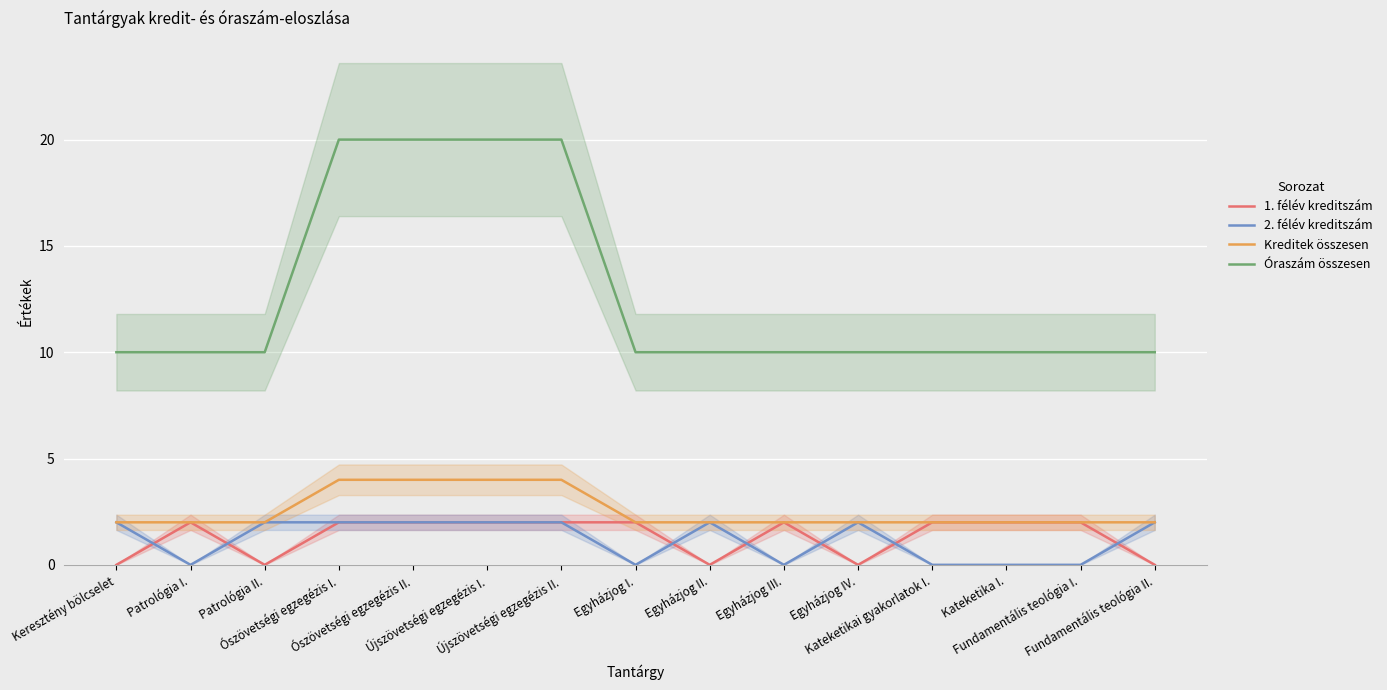

True or false: Kreditek összesen and Óraszám összesen cross at least once.

False